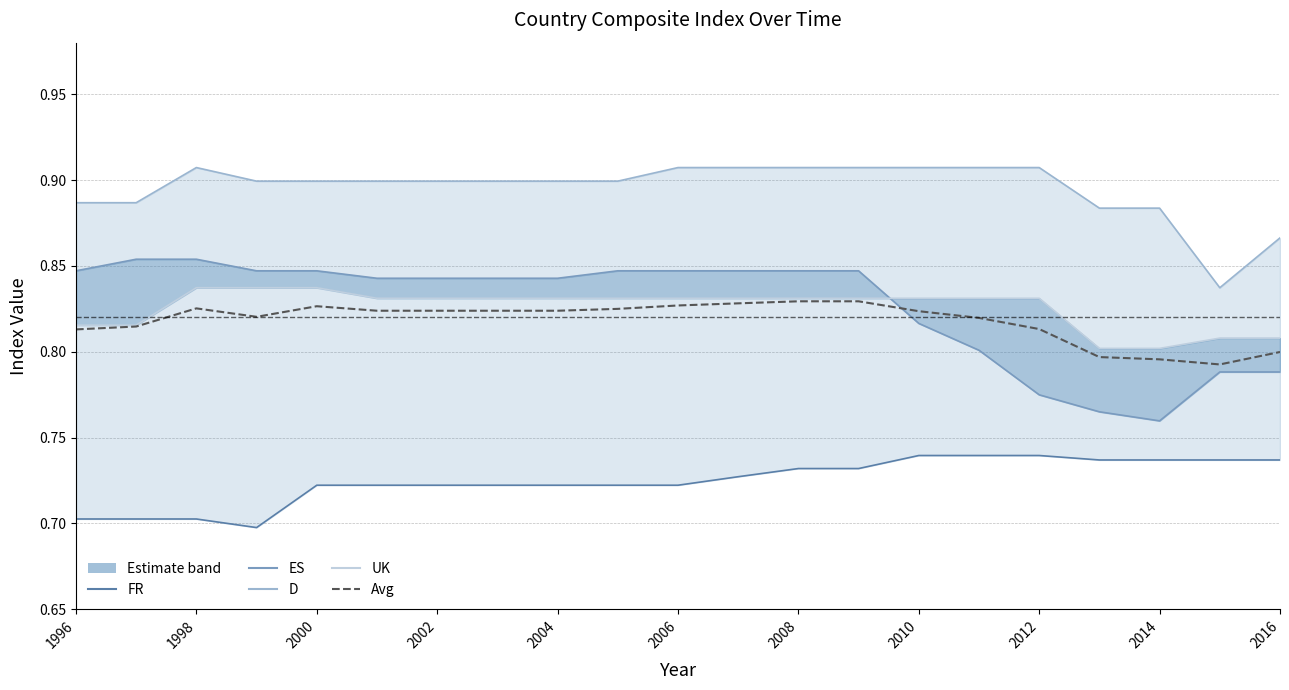

Is it true that FR equals 0.7 at 2012?

True